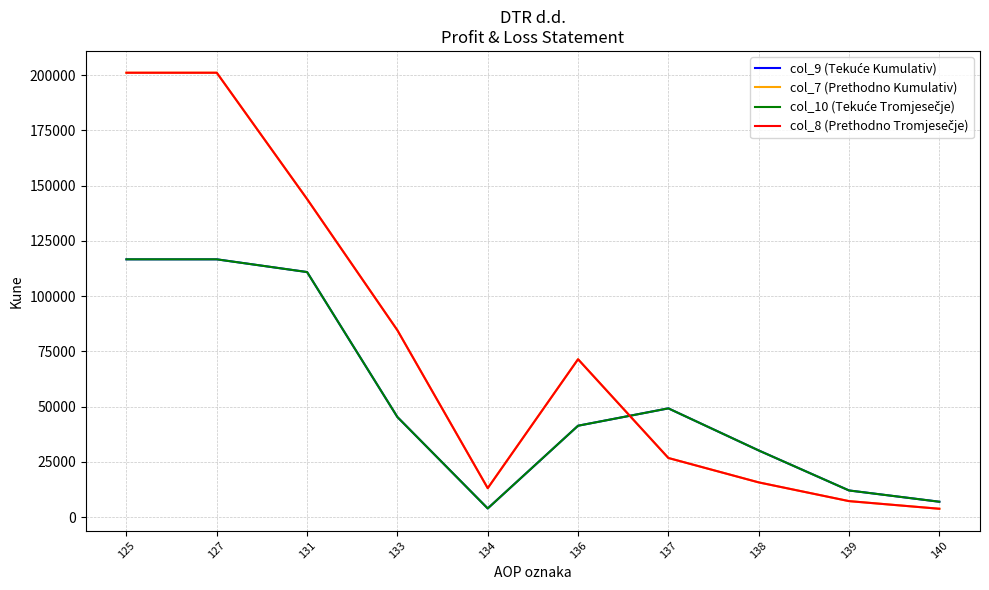

Does the chart have visible grid lines?

Yes